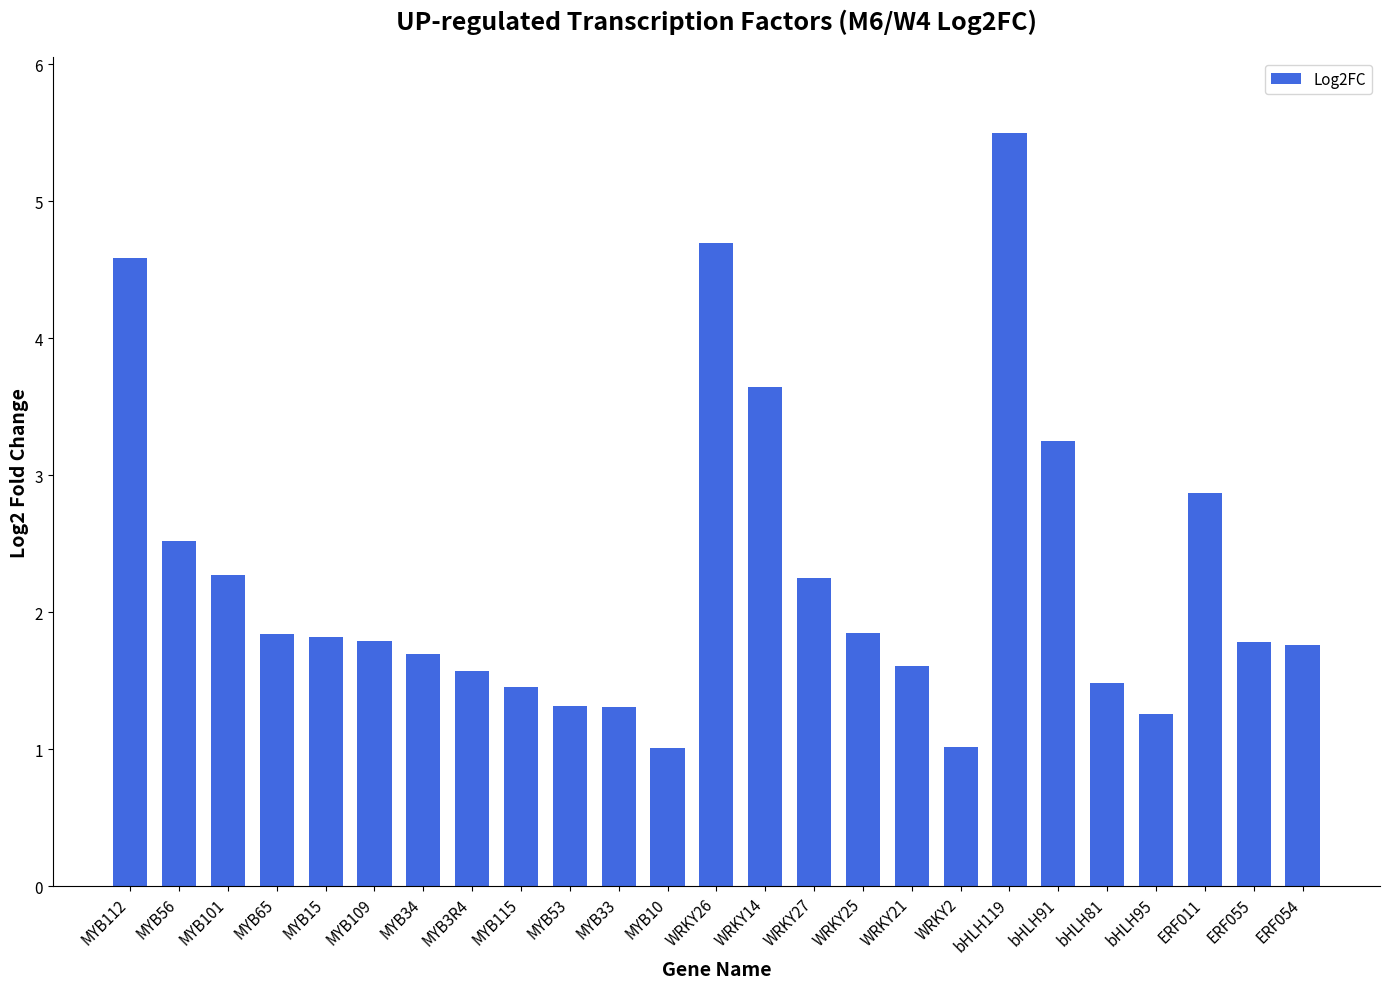

What is the difference between the second highest and second lowest values?

3.7